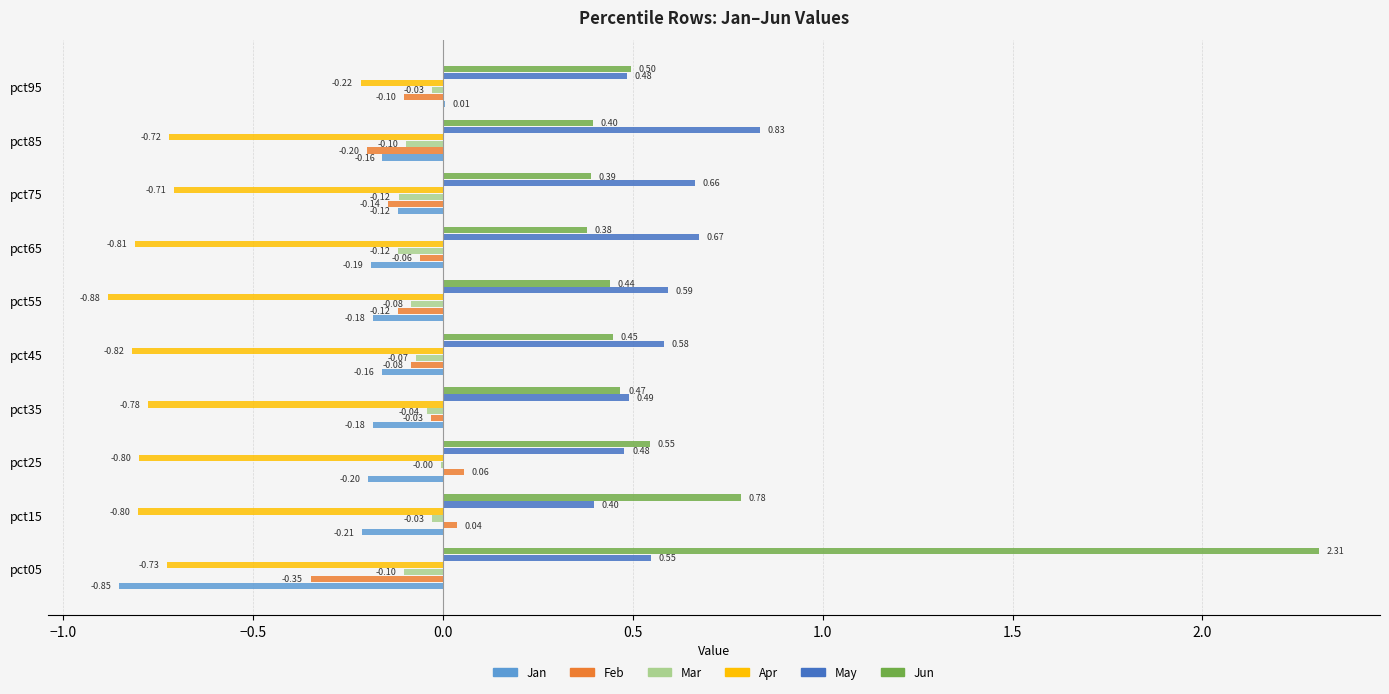

Count the number of categories in the chart.

10